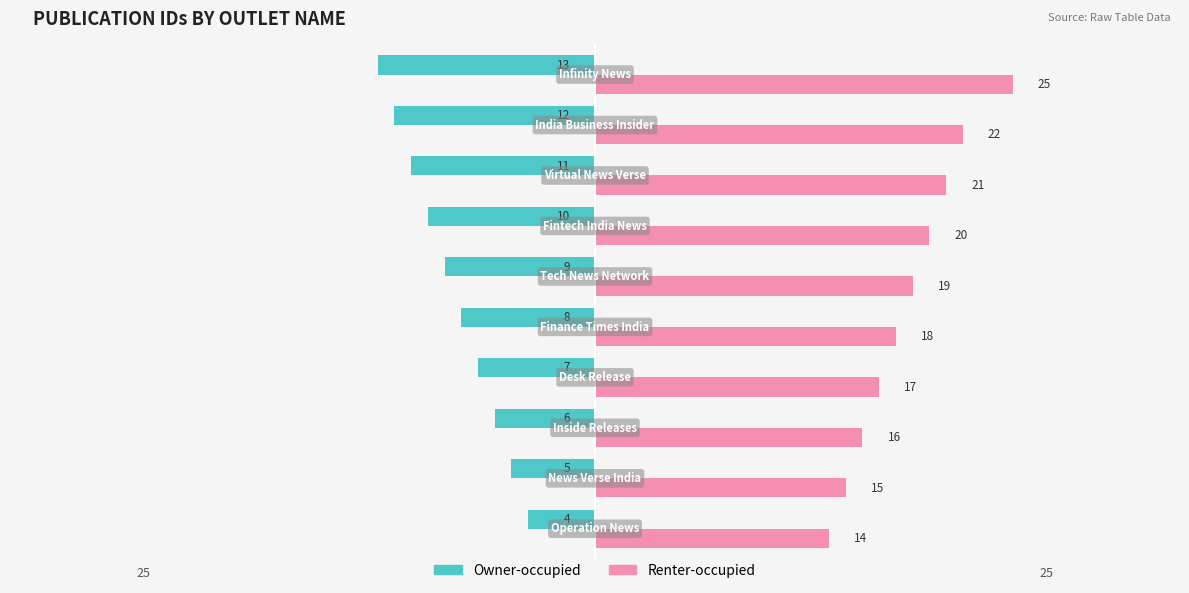

Rank the series by their maximum value, from highest to lowest.

Renter-occupied, Owner-occupied